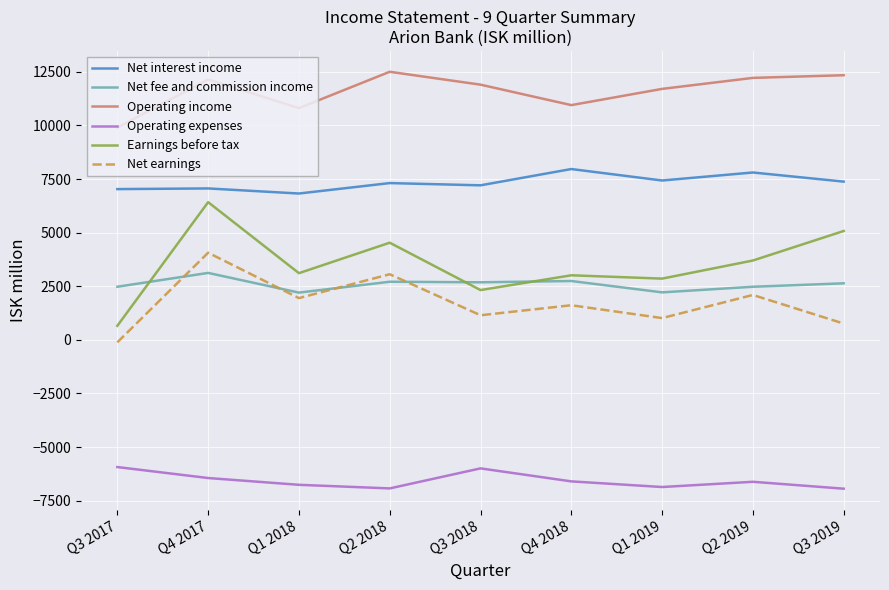

Is it true that Operating expenses equals -1391 at Q3 2018?

False